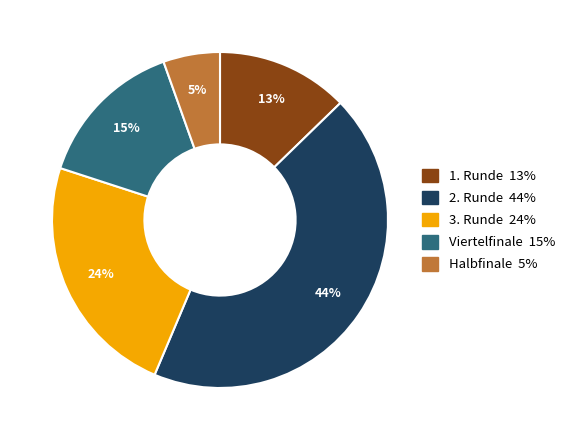

Which has a higher value, Halbfinale or 2. Runde?

2. Runde